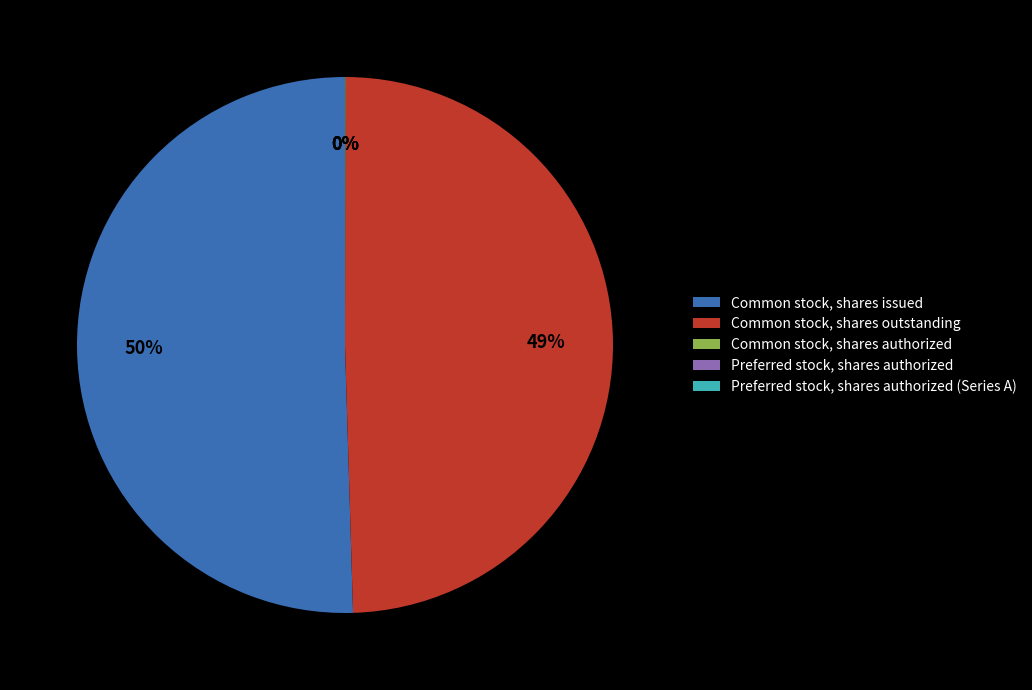

Which slice is the largest?

Common stock, shares issued